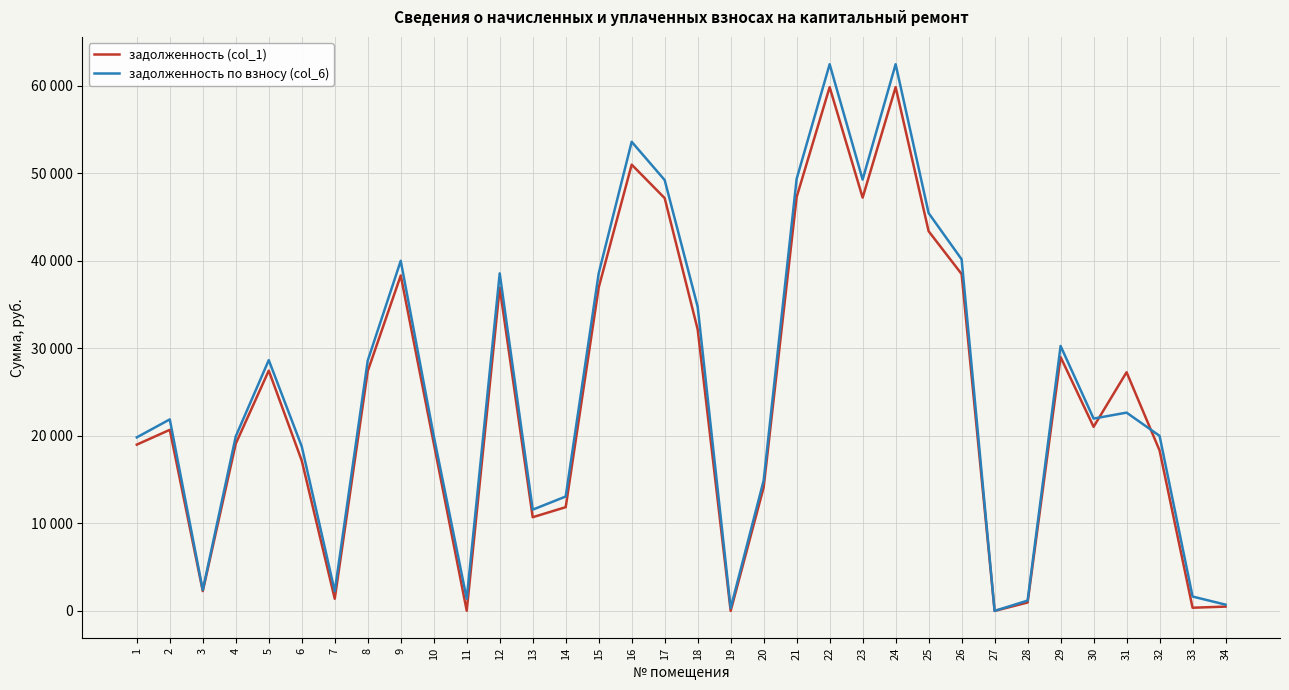

After their last crossing, which series has the higher values: задолженность по взносу (col_6) or задолженность (col_1)?

задолженность по взносу (col_6)